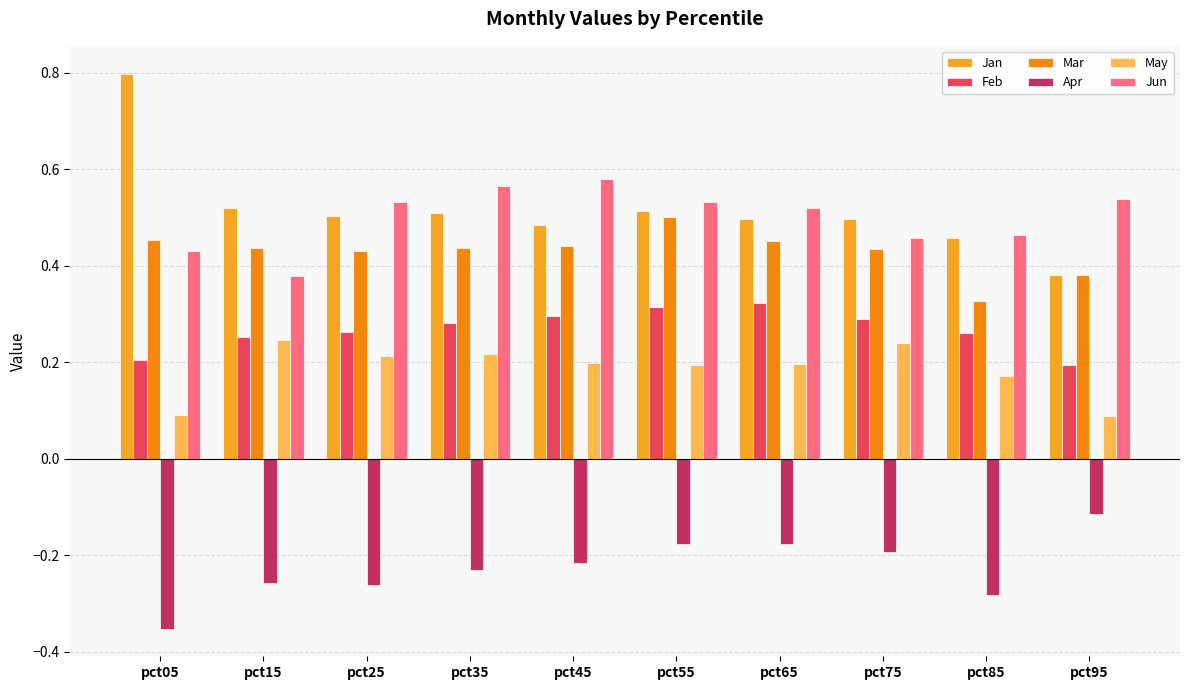

Between pct95 and pct45, which is larger?

pct45